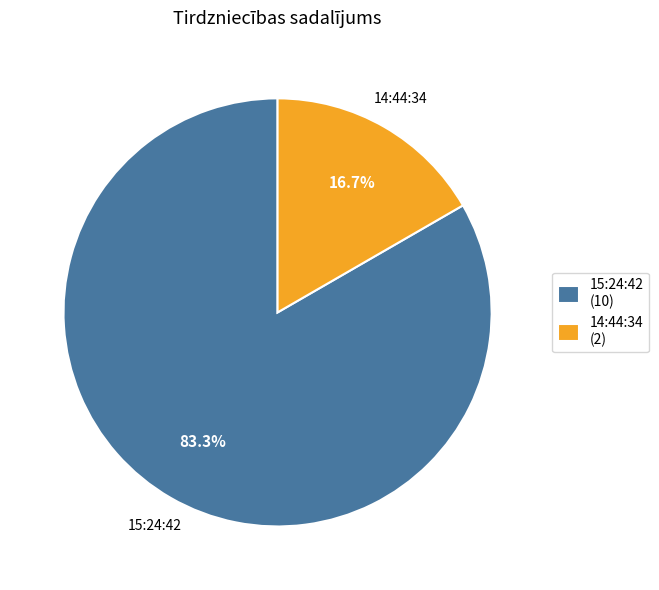

Between 15:24:42 and 14:44:34, which is larger?

15:24:42